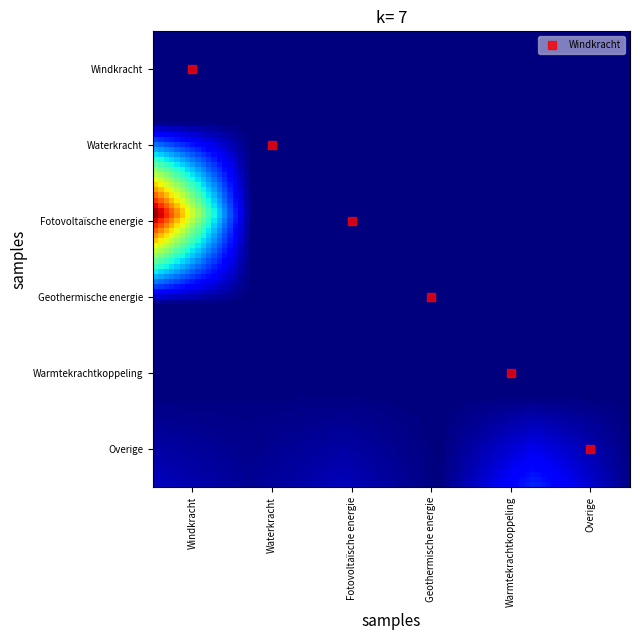

List the series in order of their peak value, highest first.

Fotovoltaïsche energie, Overige, Warmtekrachtkoppeling, Windkracht, Waterkracht, Geothermische energie